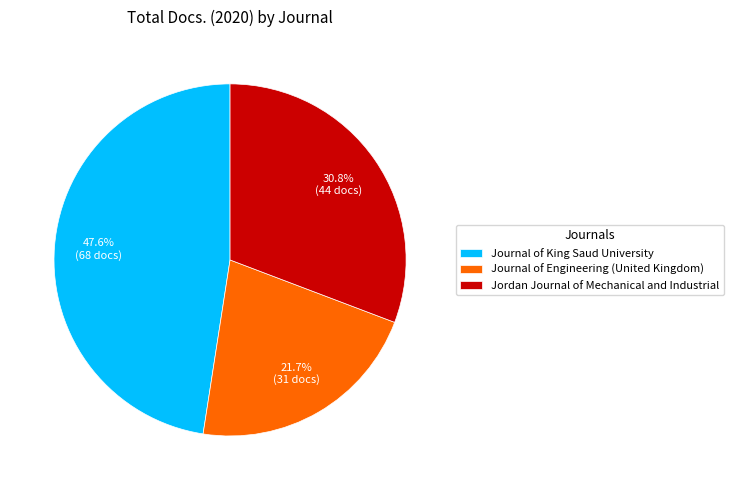

Is the sum of Jordan Journal of Mechanical and Industrial and Journal of King Saud University greater than half?

Yes